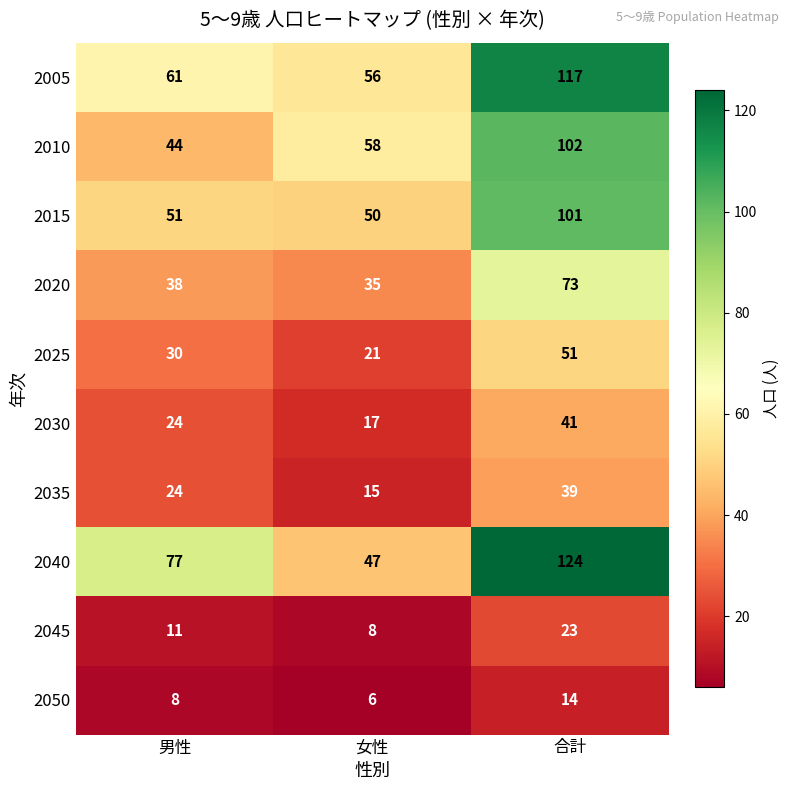

What is the smallest value displayed?

6